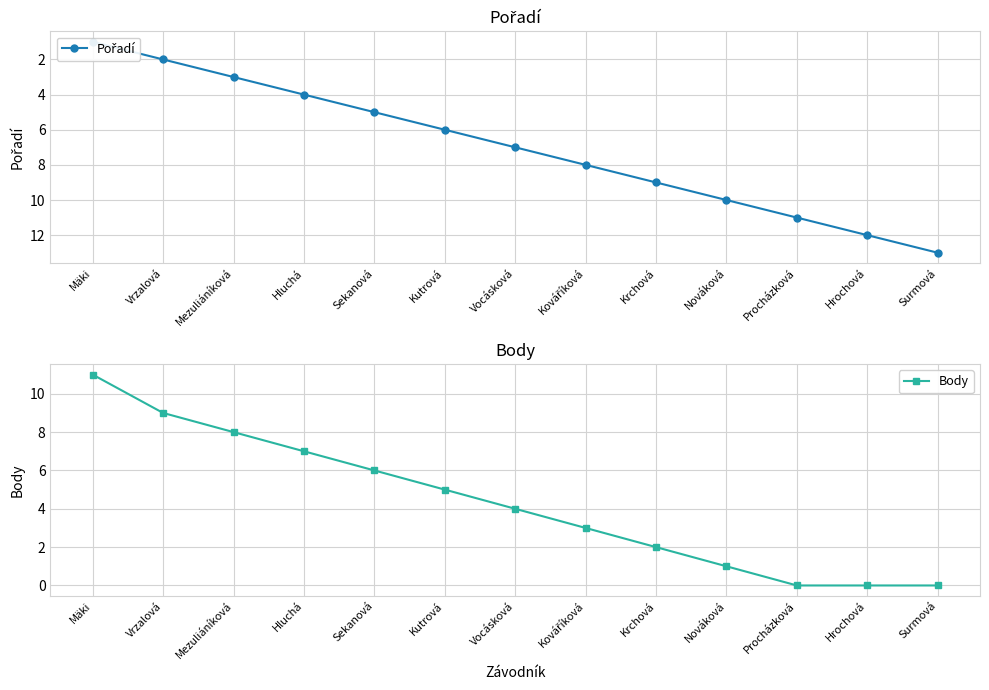

What position from the right is Hluchá?

10